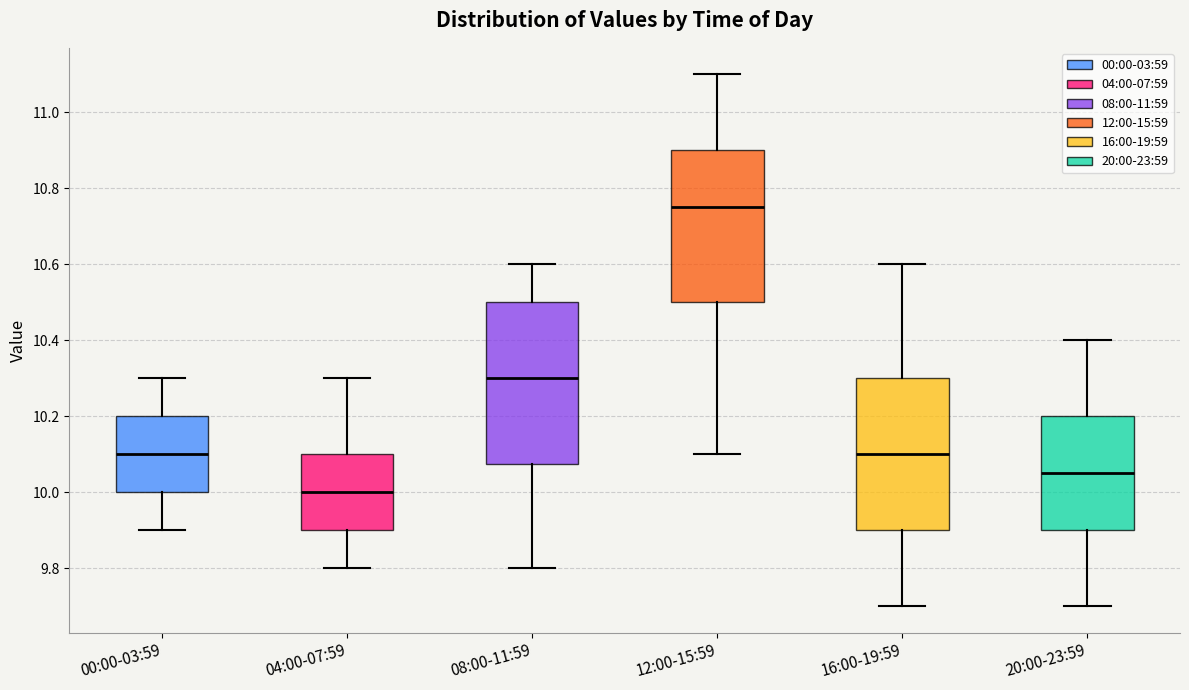

Which box has the lowest median line?

04:00-07:59